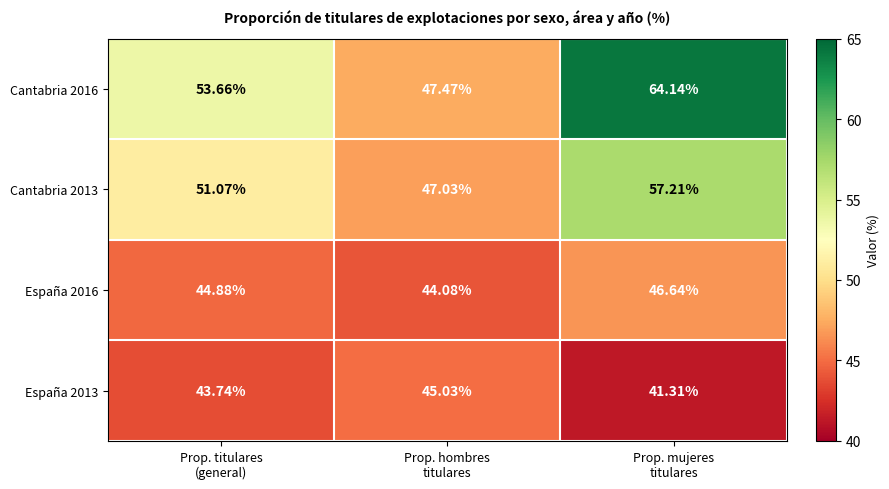

Count the number of categories in the chart.

3